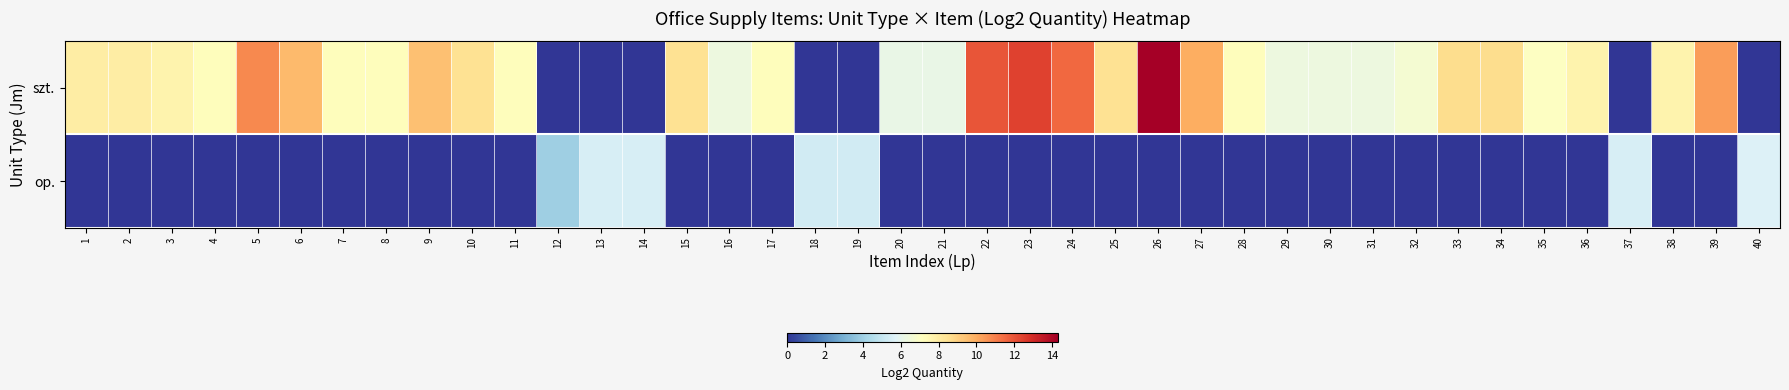

Which category has the highest value across all series?

26